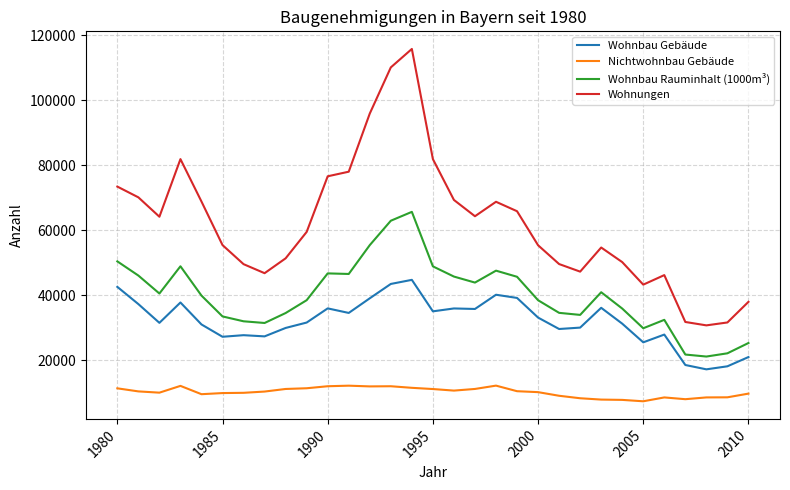

Which series has the largest range (max minus min)?

Wohnungen